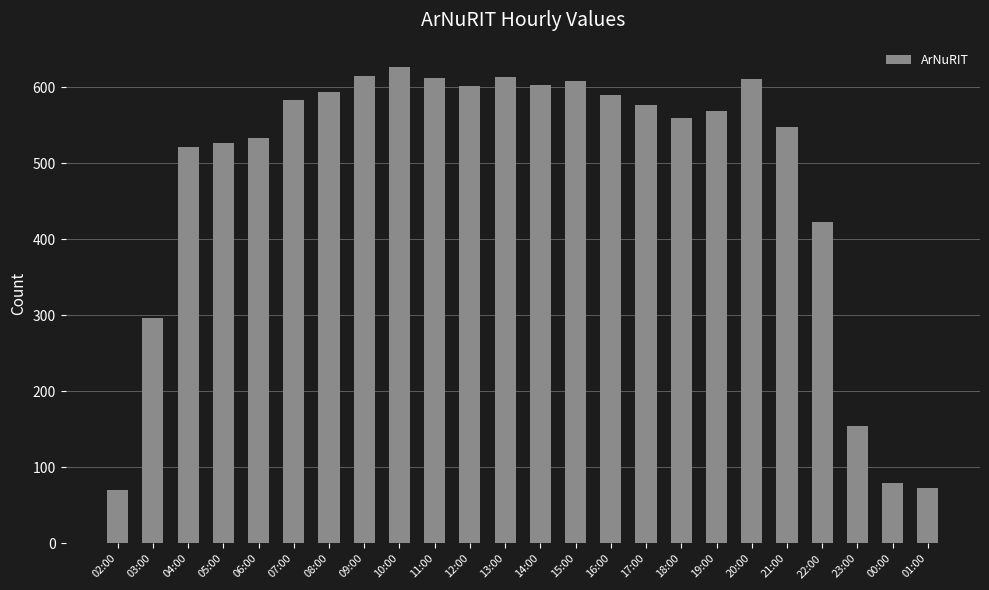

What is the greatest value displayed?

627